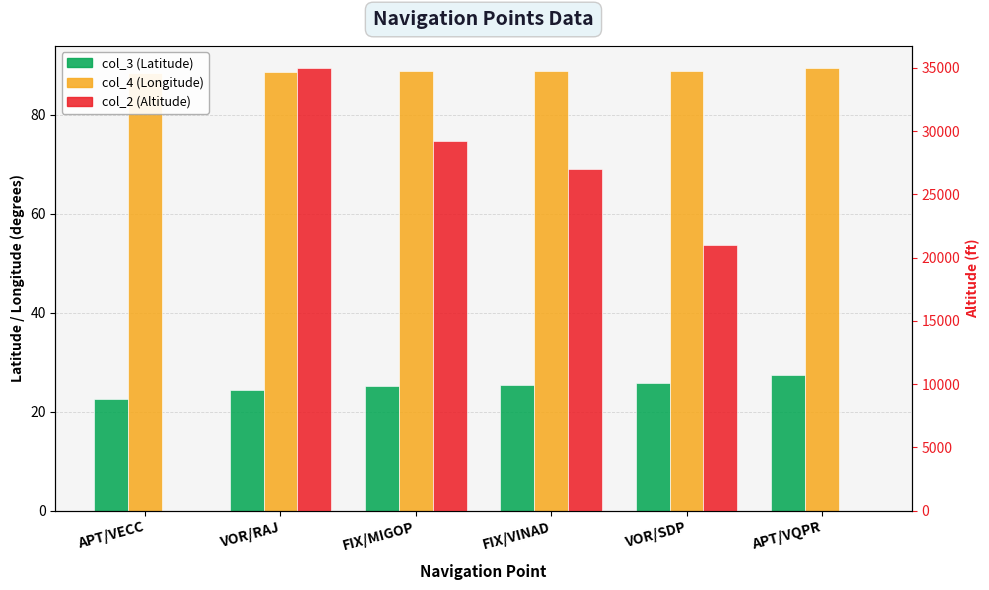

Which series has the widest spread of values?

col_2 (Altitude)